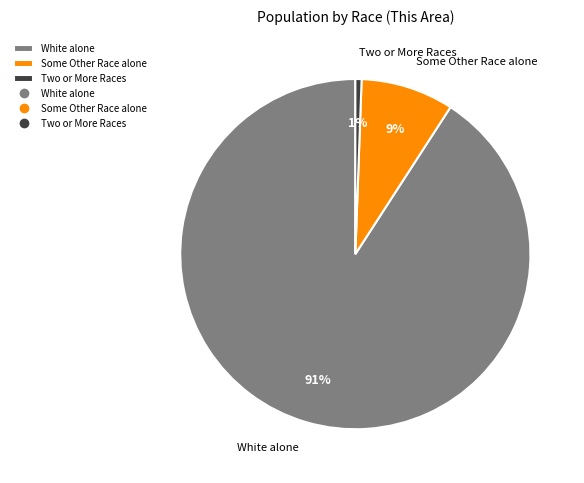

Does Some Other Race alone represent more than half of the total?

No